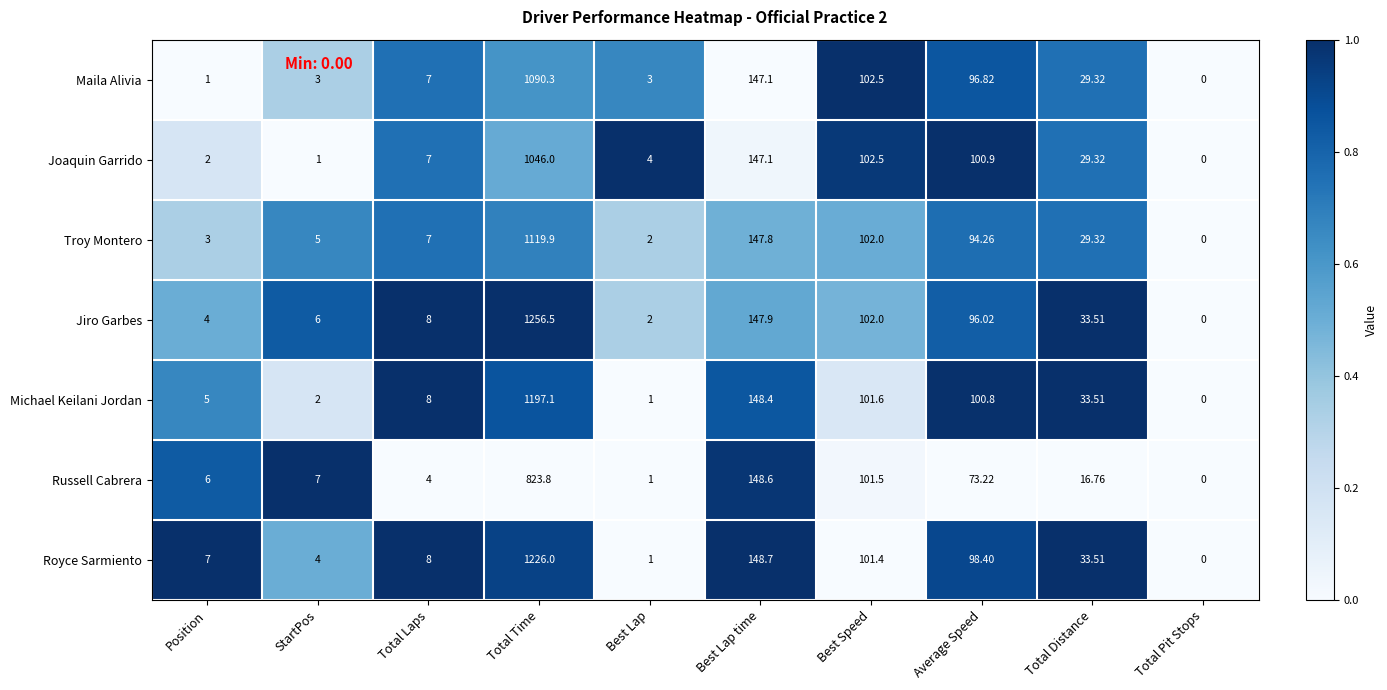

At which category does the chart reach its peak across all series?

Total Time